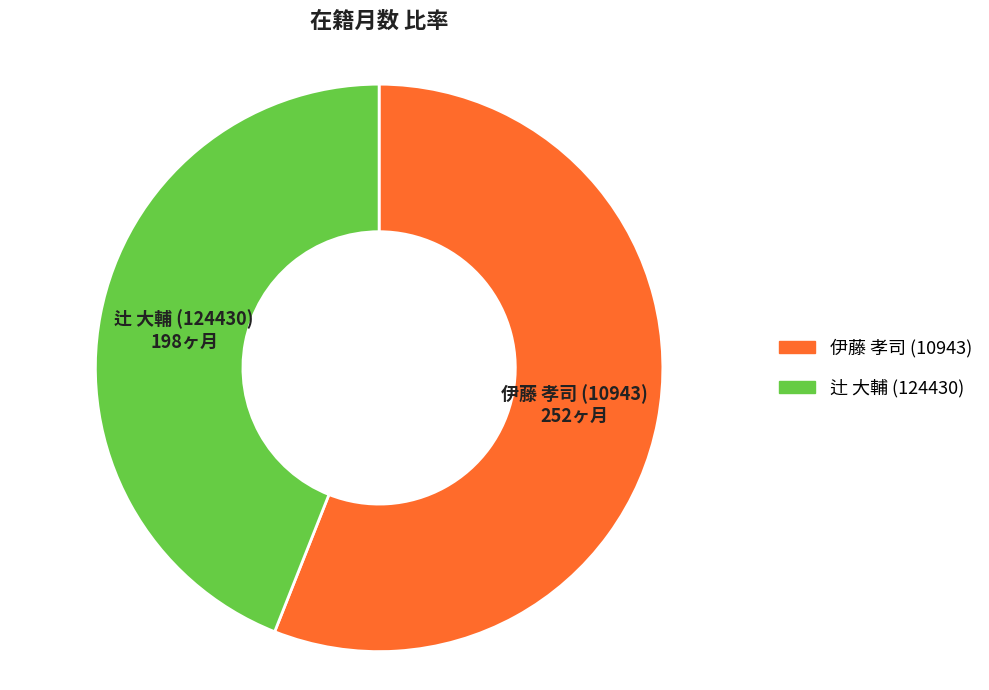

Does any single category account for the majority?

Yes